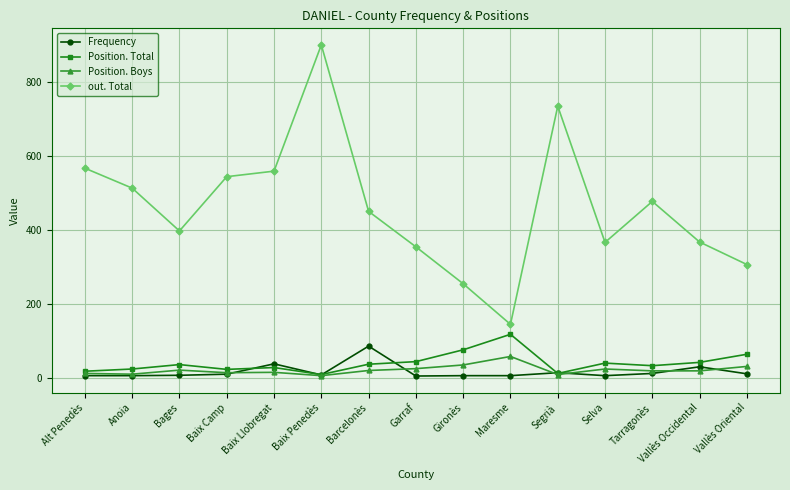

What is the label of the 6th point from the left?

Baix Penedès